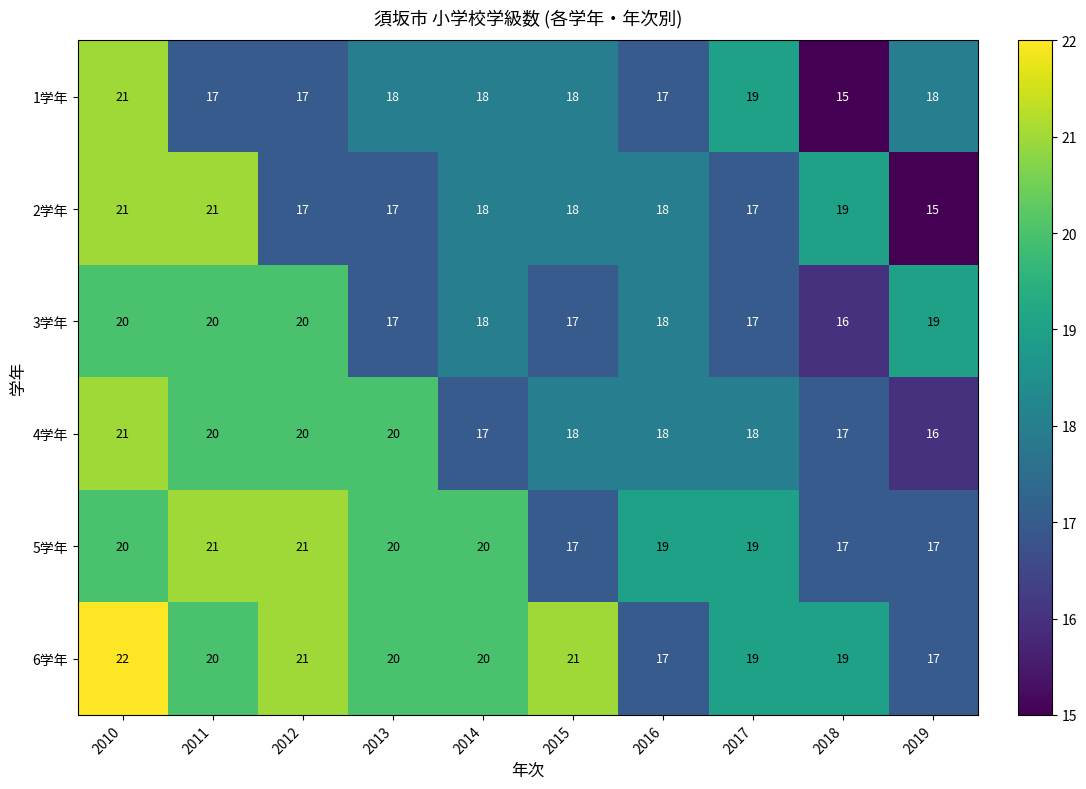

What is the sum of all 1学年 values?

178